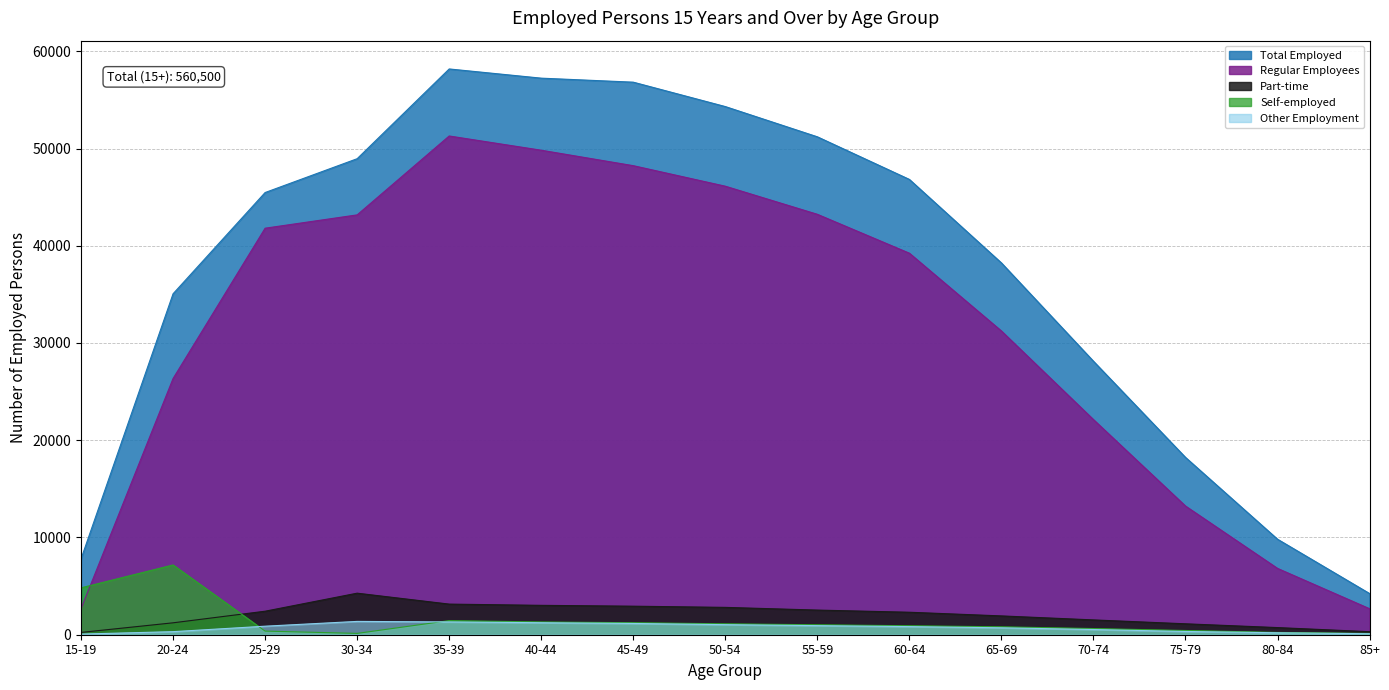

What is the average value of the Total Employed series?

37367